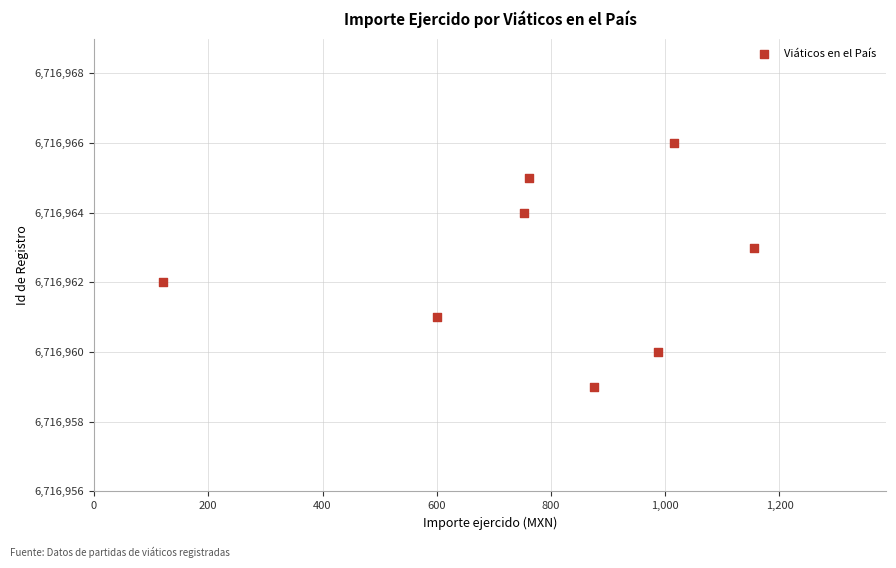

What is the range of Y values (max minus min)?

7